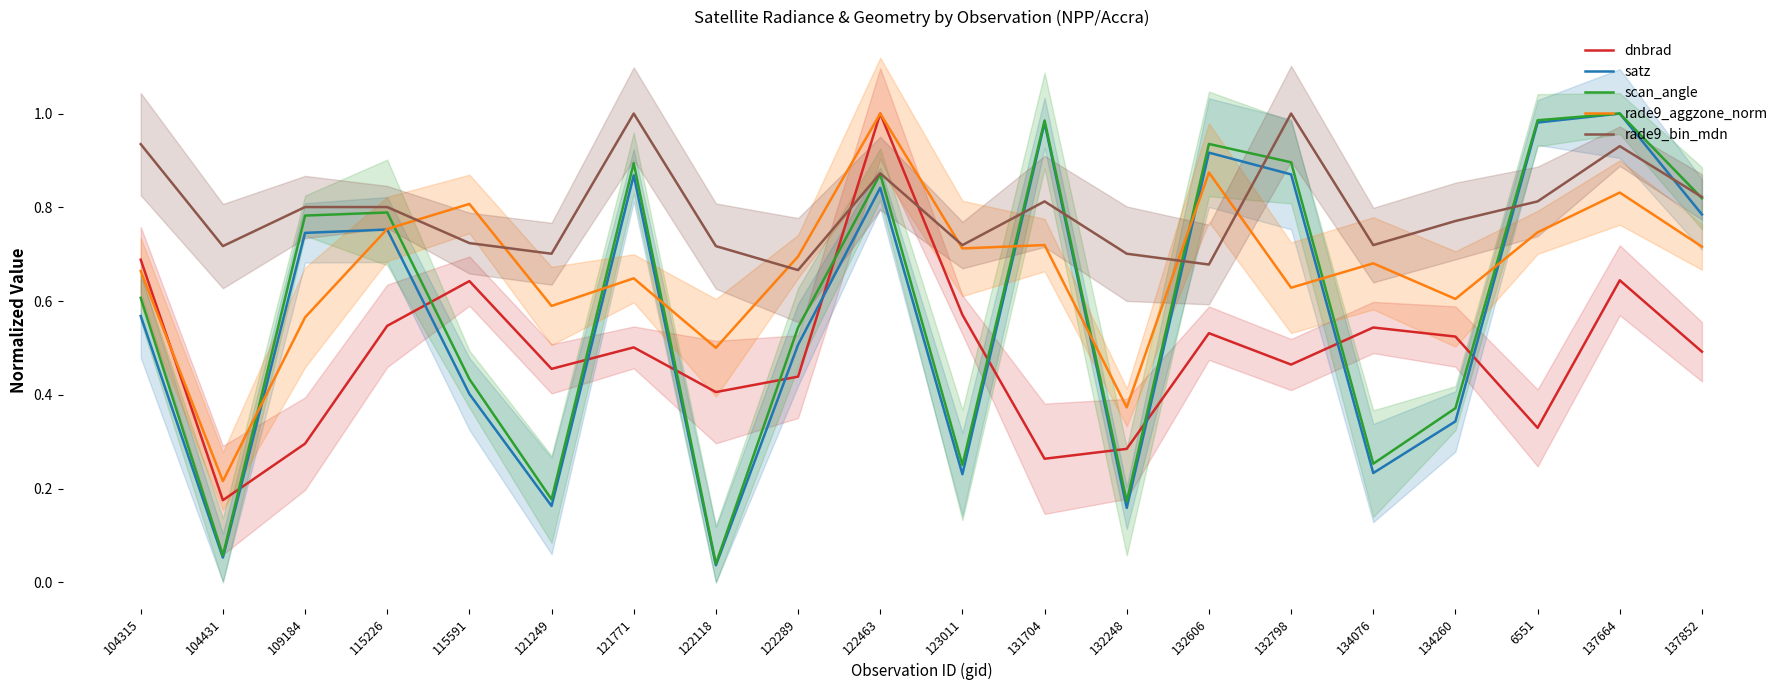

What is the greatest value displayed?

1.0